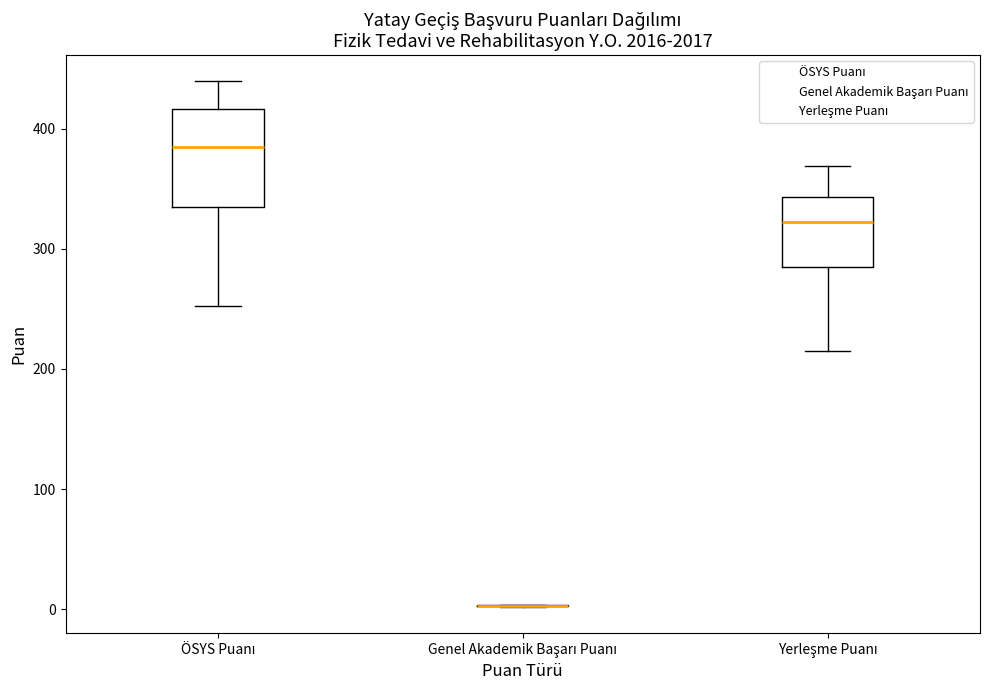

Which box is the tallest, from its lower edge to its upper edge?

ÖSYS Puanı